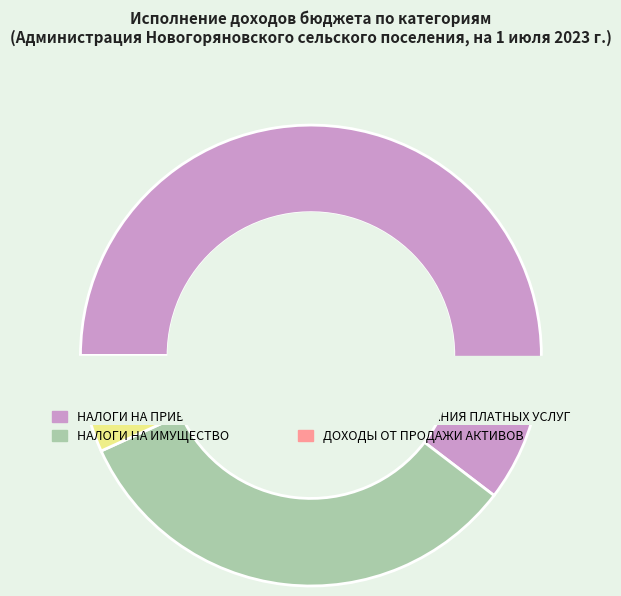

Does any single category account for the majority?

Yes